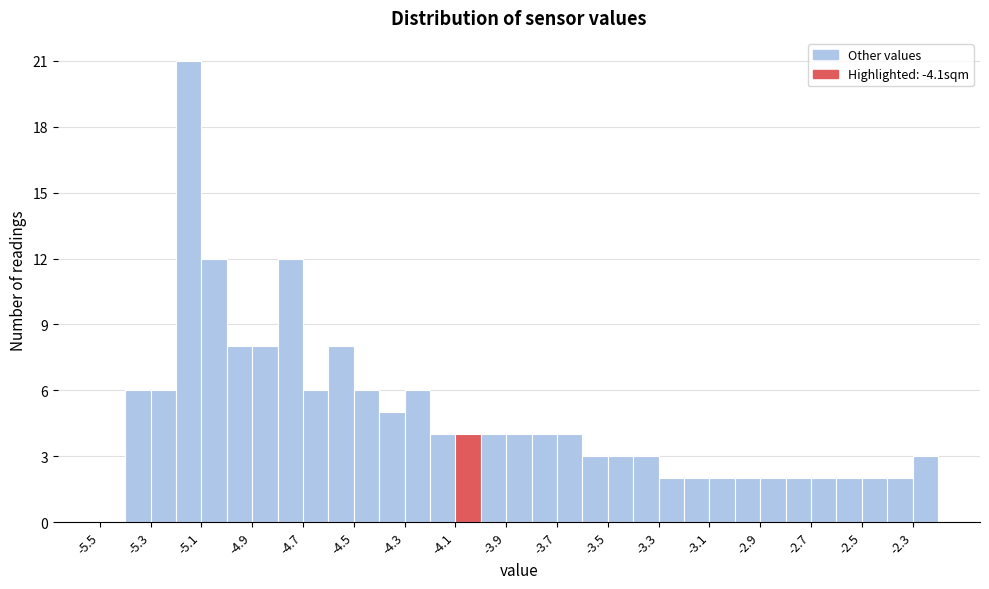

Reading left to right, list every bar in this chart as the range it spans on the x-axis followed by its height. The values are not printed on the chart, so give them approximately, as read against the axis.

-5.5 to -5.4: 0
-5.4 to -5.3: 6
-5.3 to -5.2: 6
-5.2 to -5.1: 21
-5.1 to -5.0: 12
-5.0 to -4.9: 8
-4.9 to -4.8: 8
-4.8 to -4.7: 12
-4.7 to -4.6: 6
-4.6 to -4.5: 8
-4.5 to -4.4: 6
-4.4 to -4.3: 5
-4.3 to -4.2: 6
-4.2 to -4.1: 4
-4.1 to -4.0: 4
-4.0 to -3.9: 4
-3.9 to -3.8: 4
-3.8 to -3.7: 4
-3.7 to -3.6: 4
-3.6 to -3.5: 3
-3.5 to -3.4: 3
-3.4 to -3.3: 3
-3.3 to -3.2: 2
-3.2 to -3.1: 2
-3.1 to -3.0: 2
-3.0 to -2.9: 2
-2.9 to -2.8: 2
-2.8 to -2.7: 2
-2.7 to -2.6: 2
-2.6 to -2.5: 2
-2.5 to -2.4: 2
-2.4 to -2.3: 2
-2.3 to -2.2: 3